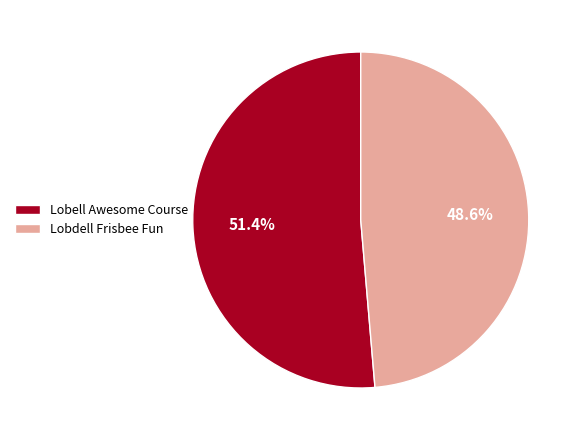

Count the number of slices in the pie.

2